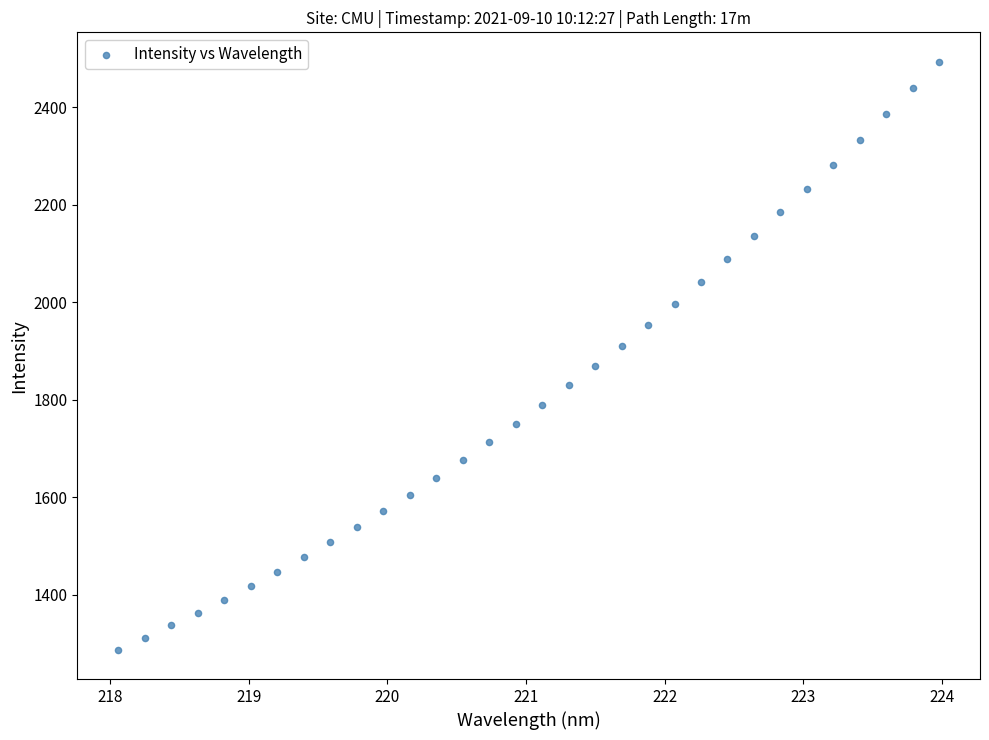

What is the range of X values (max minus min)?

5.9